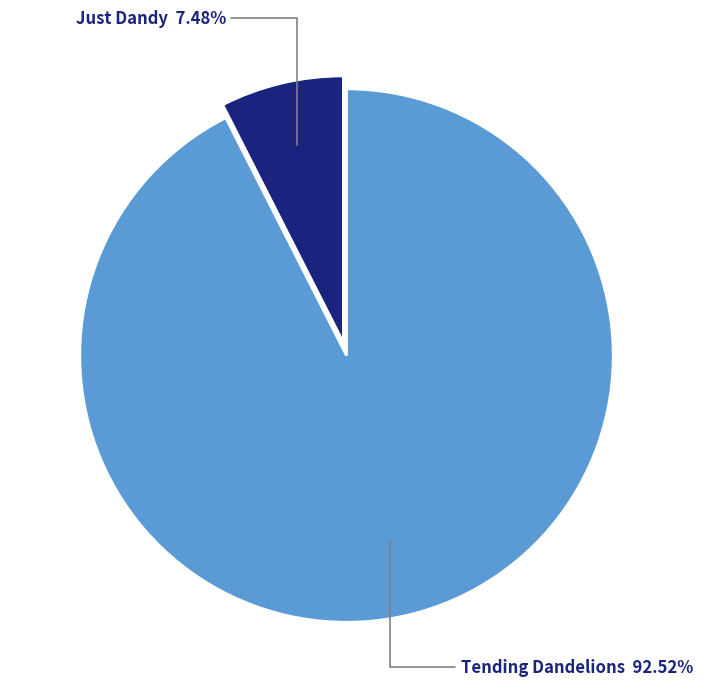

Approximately how many times larger is the value at Tending Dandelions compared to Just Dandy?

12.4